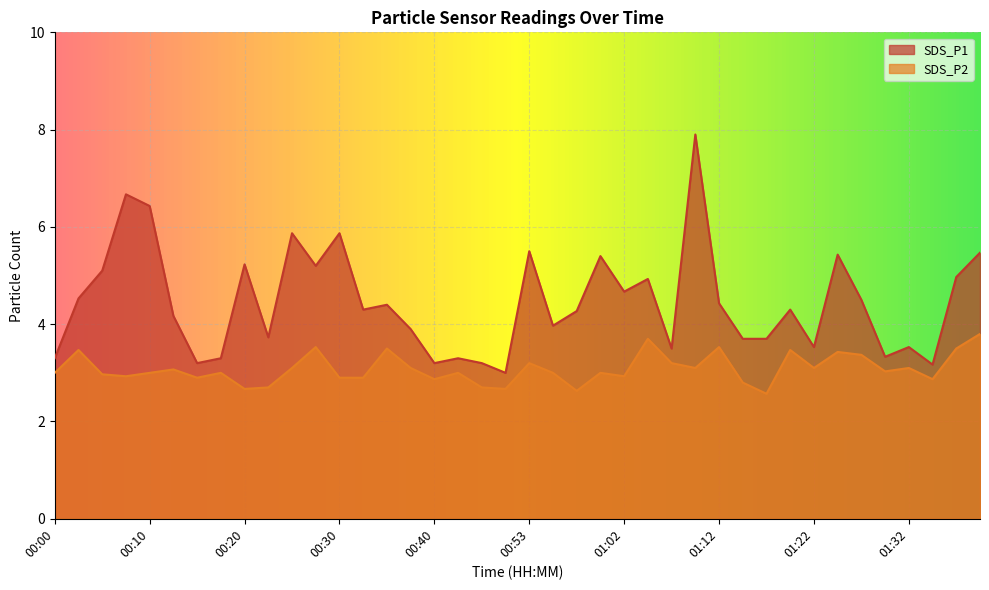

Reading left to right, what are all the values shown in this chart?

SDS_P1: 00:00=3.3	00:03=4.5	00:05=5.1	00:08=6.7	00:10=6.4	00:13=4.2	00:15=3.2	00:18=3.3	00:20=5.2	00:23=3.7	00:25=5.9	00:28=5.2	00:30=5.9	00:32=4.3	00:35=4.4	00:37=3.9	00:40=3.2	00:42=3.3	00:45=3.2	00:47=3.0	00:53=5.5	00:55=4.0	00:57=4.3	01:00=5.4	01:02=4.7	01:05=4.9	01:07=3.5	01:10=7.9	01:12=4.4	01:15=3.7	01:17=3.7	01:20=4.3	01:22=3.5	01:25=5.4	01:27=4.5	01:30=3.3	01:32=3.5	01:35=3.2	01:37=5.0	01:40=5.5
SDS_P2: 00:00=3.0	00:03=3.5	00:05=3.0	00:08=2.9	00:10=3.0	00:13=3.1	00:15=2.9	00:18=3.0	00:20=2.7	00:23=2.7	00:25=3.1	00:28=3.5	00:30=2.9	00:32=2.9	00:35=3.5	00:37=3.1	00:40=2.9	00:42=3.0	00:45=2.7	00:47=2.7	00:53=3.2	00:55=3.0	00:57=2.6	01:00=3.0	01:02=2.9	01:05=3.7	01:07=3.2	01:10=3.1	01:12=3.5	01:15=2.8	01:17=2.6	01:20=3.5	01:22=3.1	01:25=3.4	01:27=3.4	01:30=3.0	01:32=3.1	01:35=2.9	01:37=3.5	01:40=3.8